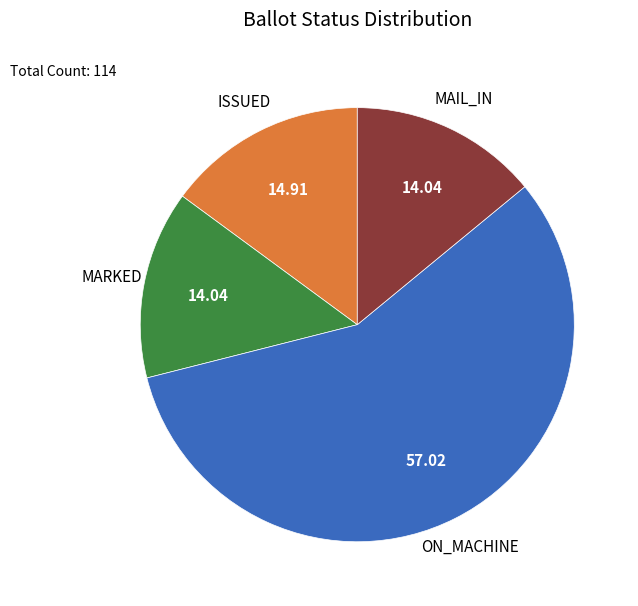

Does any single category account for the majority?

Yes